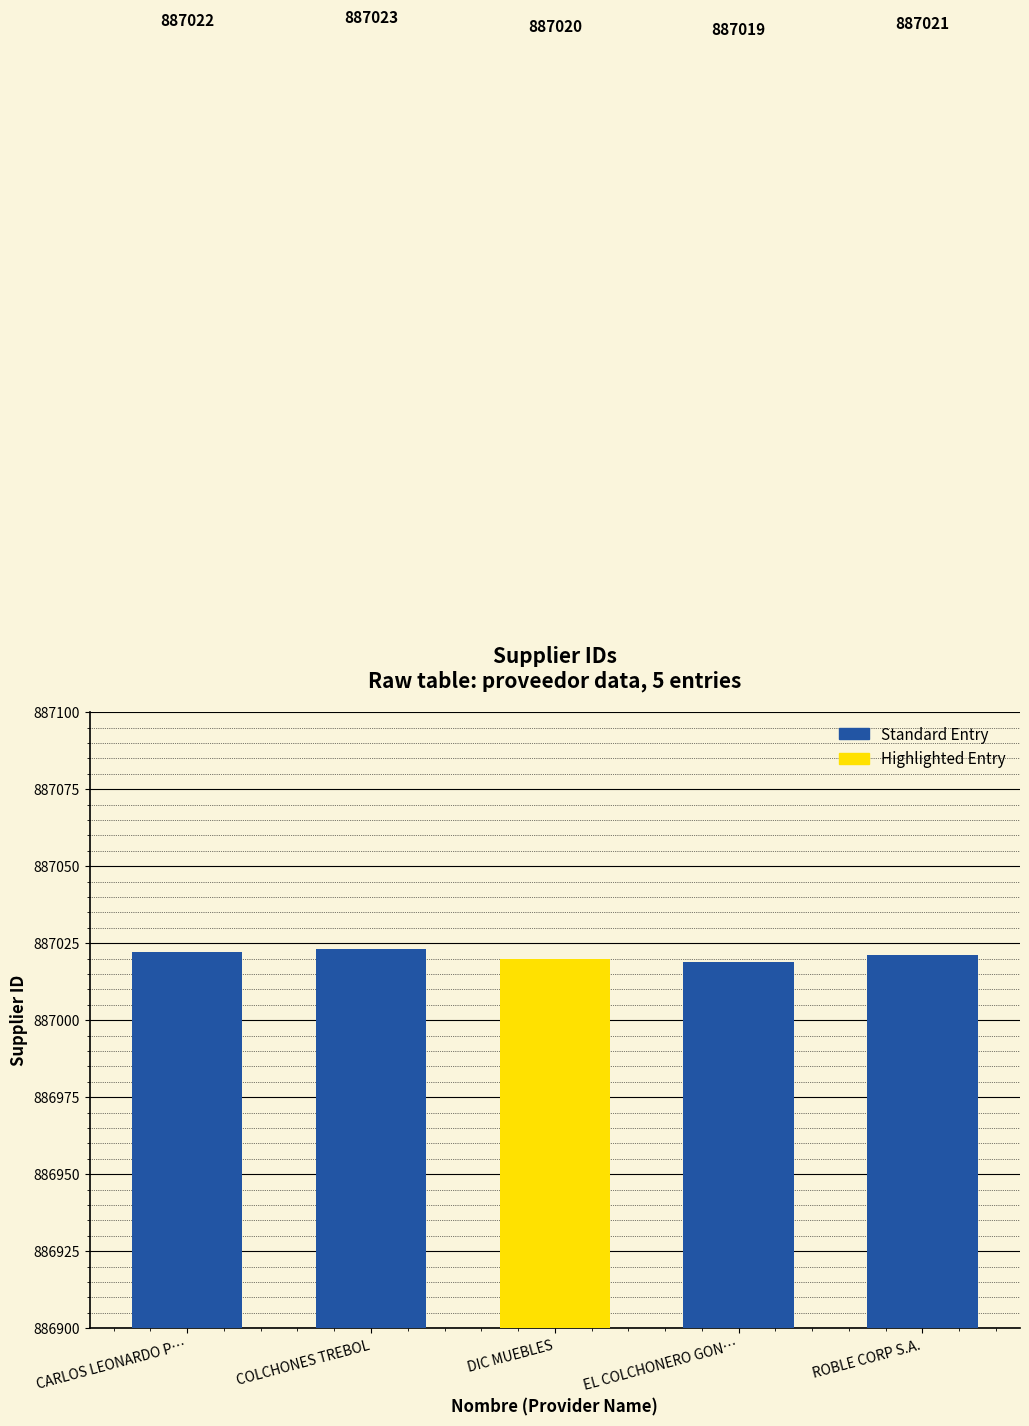

Approximately how many times larger is the value at ROBLE CORP S.A. compared to DIC MUEBLES?

1.0